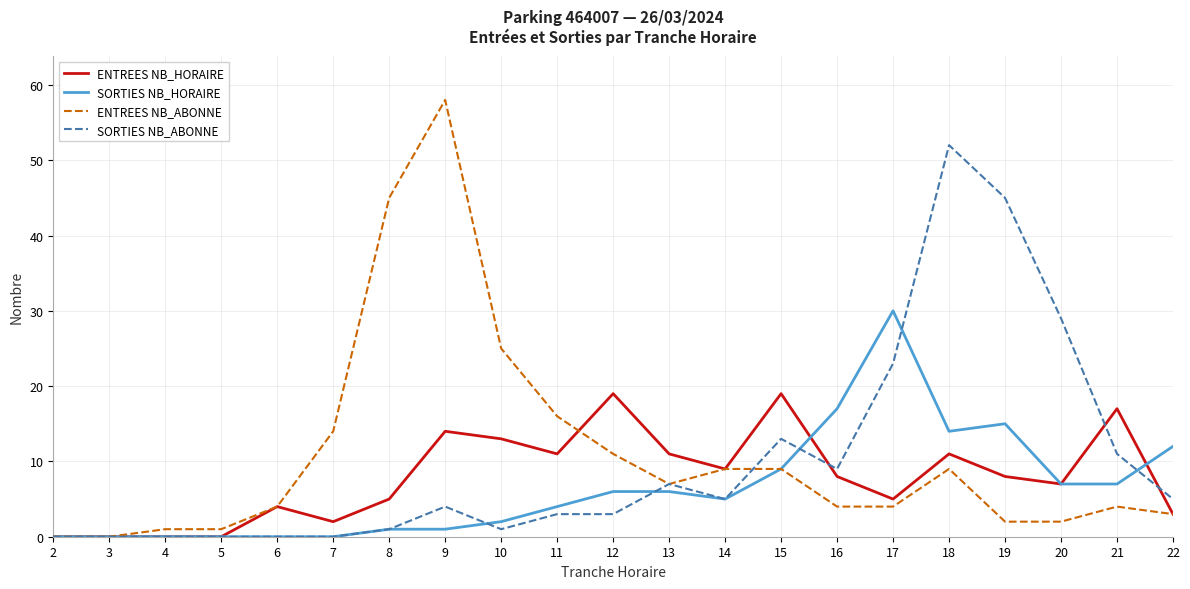

True or false: SORTIES NB_ABONNE has a value of 31 at 19.

False